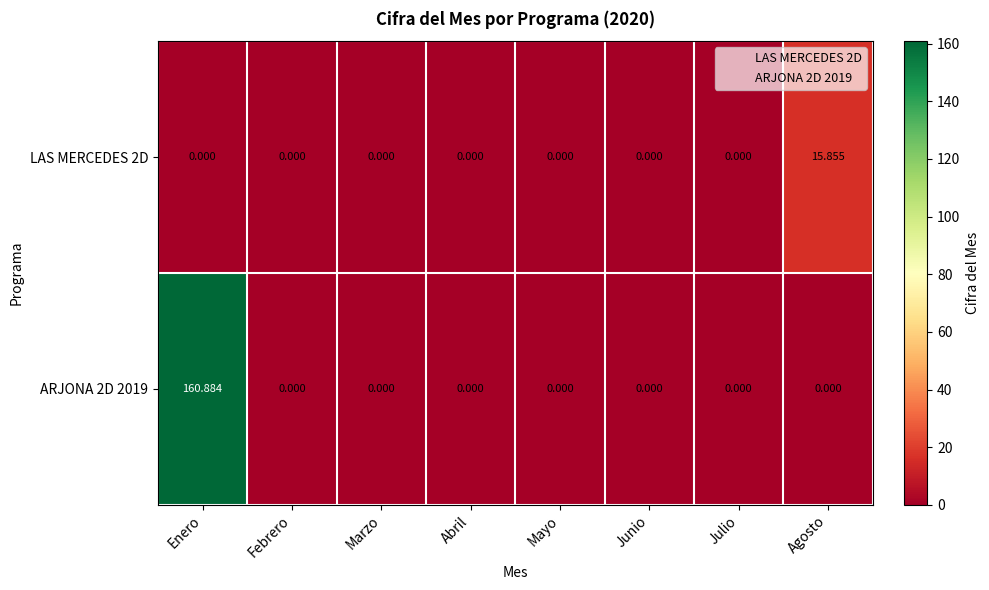

Is the value of LAS MERCEDES 2D at Junio greater than the value of ARJONA 2D 2019 at Enero?

No